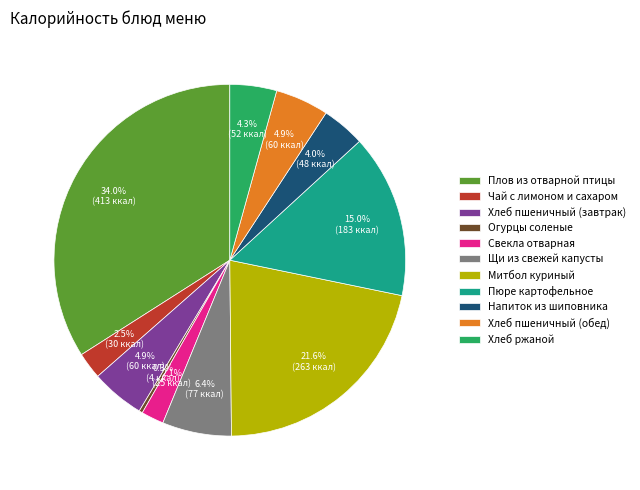

True or false: Хлеб пшеничный (обед) accounts for 11% of the total.

False